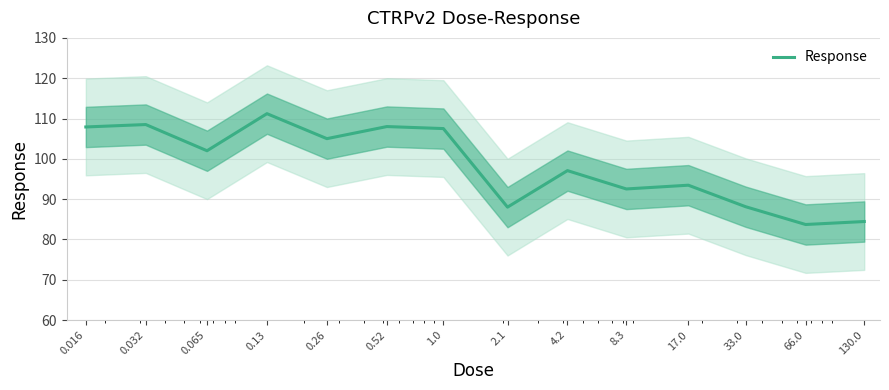

What is the approximate value at 0.032?

108.5